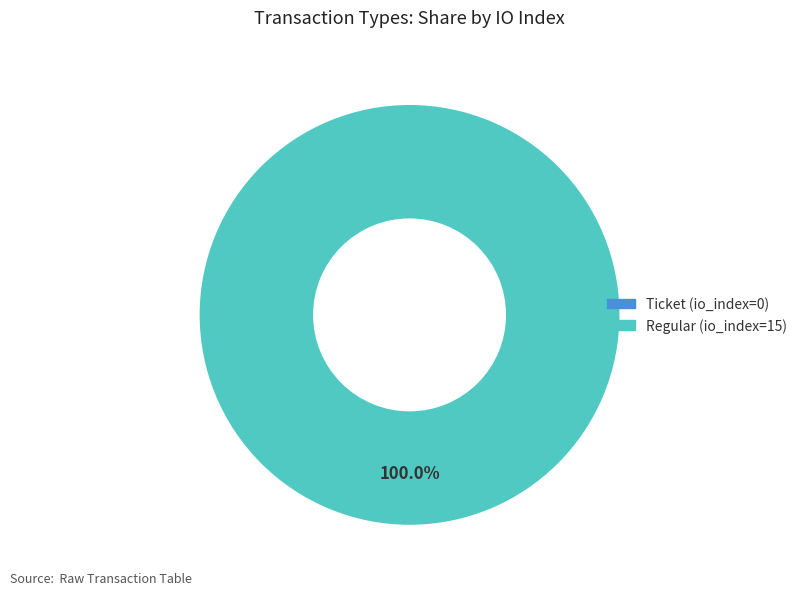

Rank the categories by value from highest to lowest.

Regular (io_index=15), Ticket (io_index=0)